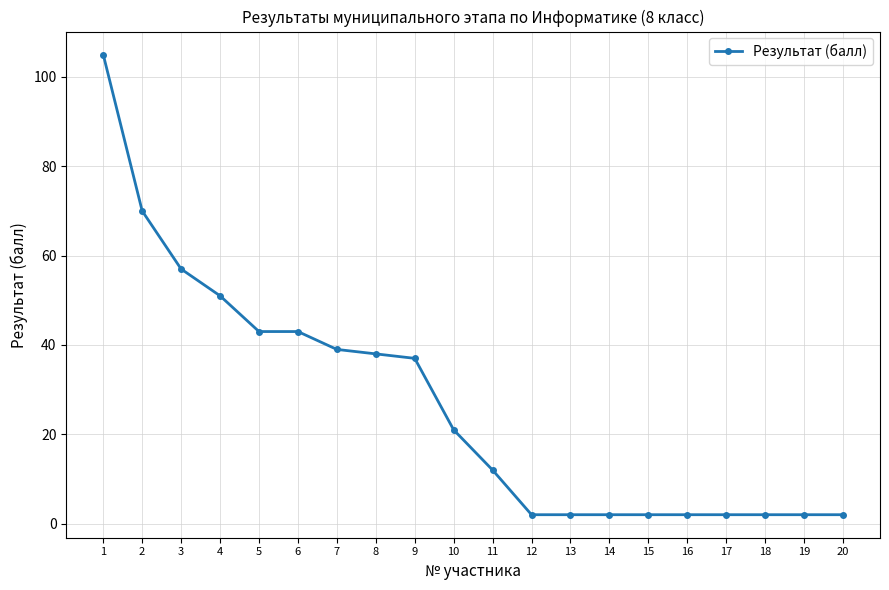

True or false: the data shows 27 at 6.

False